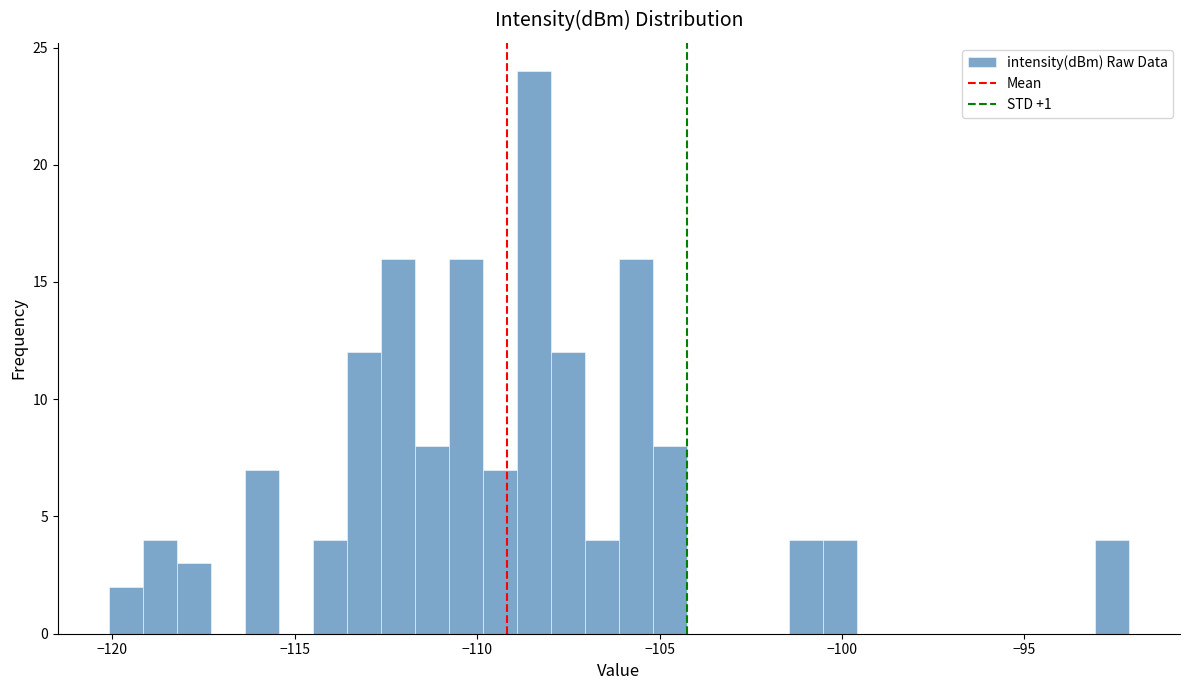

Around what value on the x-axis is the tallest bar? Give the approximate position of its centre, as read against the axis.

-108.5